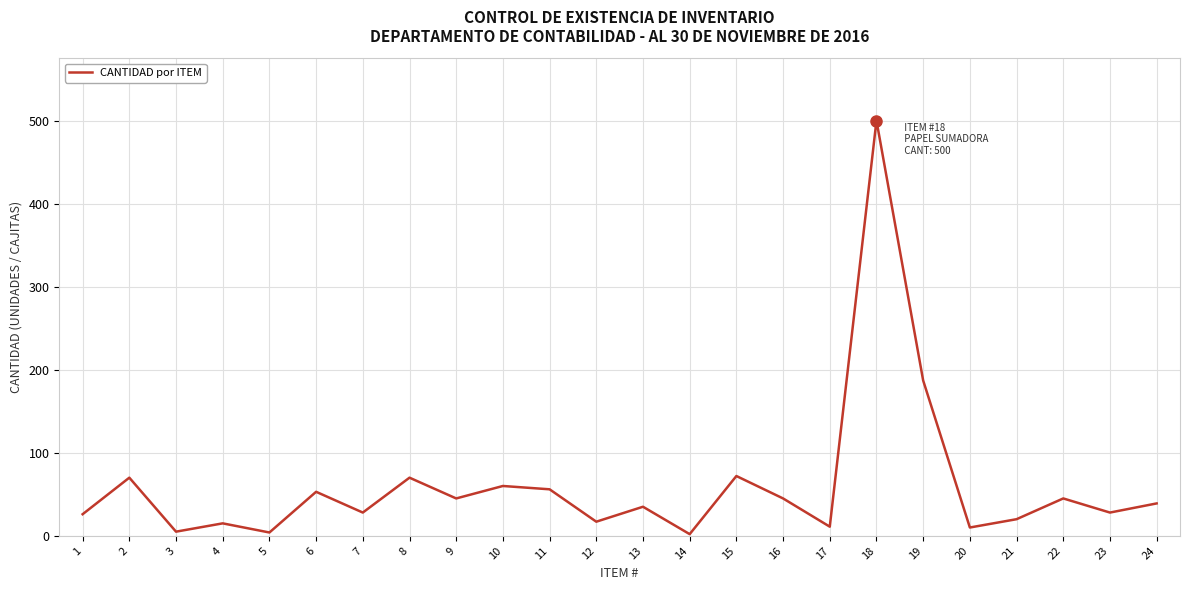

The value at 11 is 88. True or false?

False